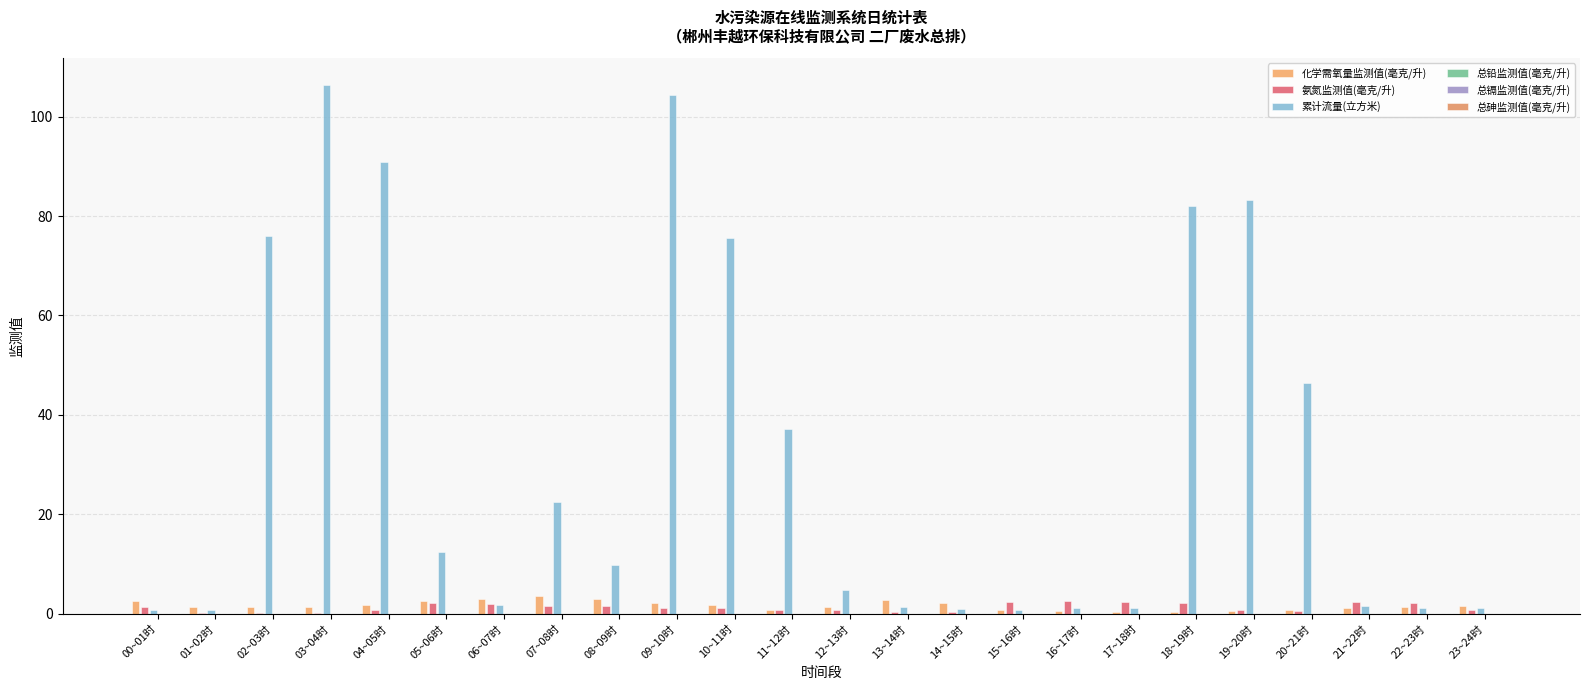

What is the sum of the 化学需氧量监测值(毫克/升) values at 20~21时 and 21~22时?

2.0